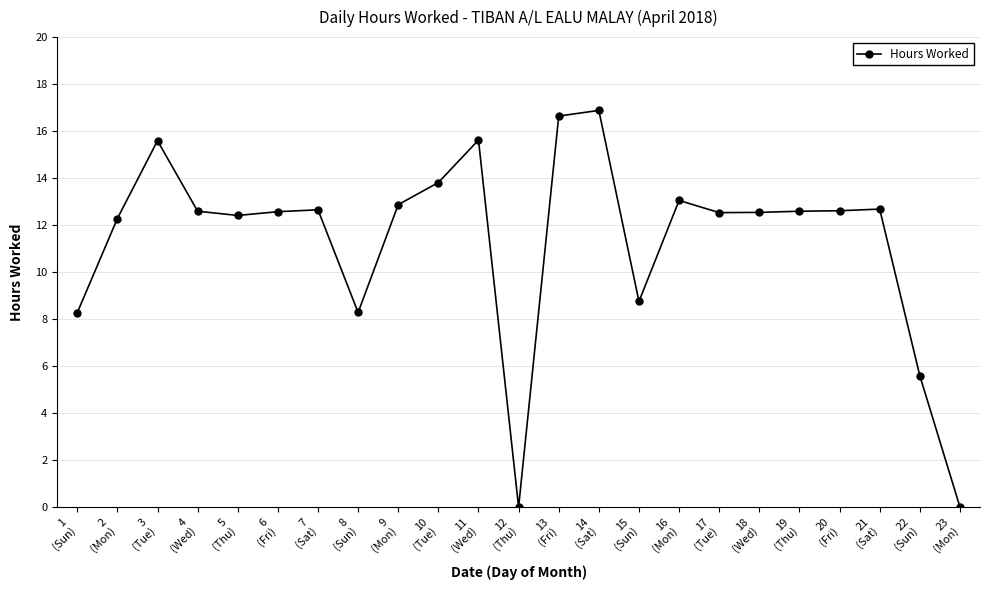

What is the difference between the maximum and minimum values?

16.9